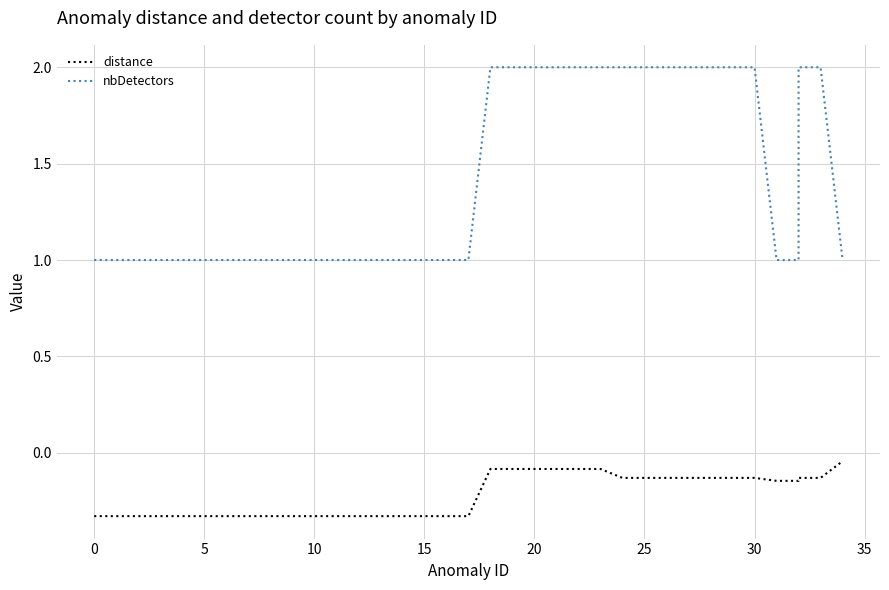

What is the approximate value of nbDetectors at 18?

2.0